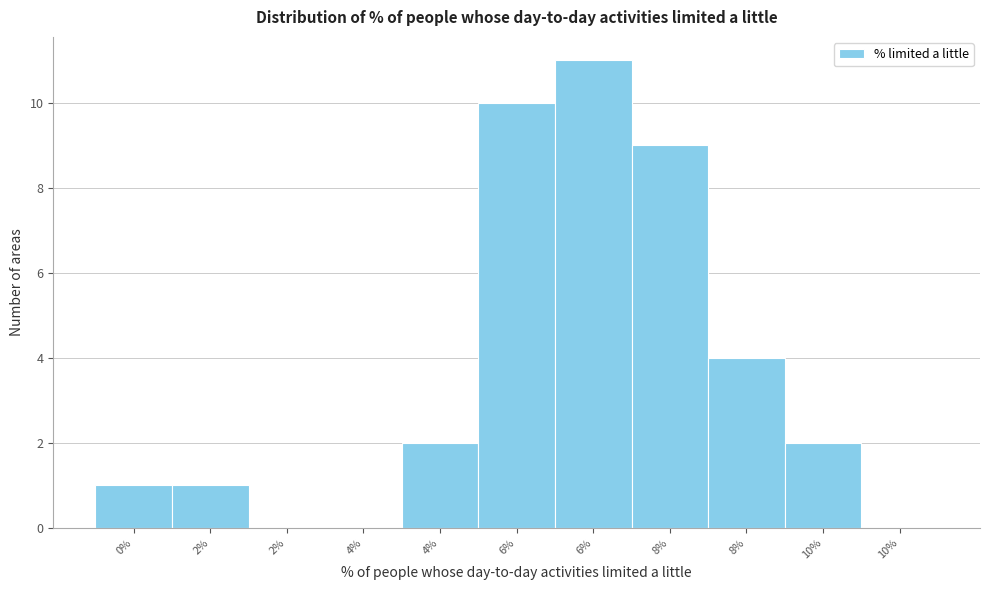

How many distinct data groups are displayed?

1